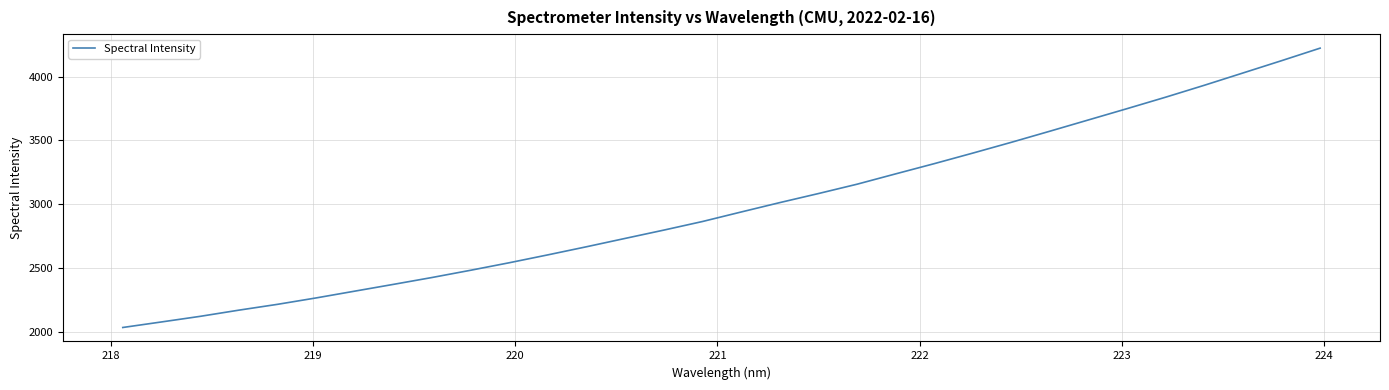

What is the difference between the maximum and minimum values?

2192.4